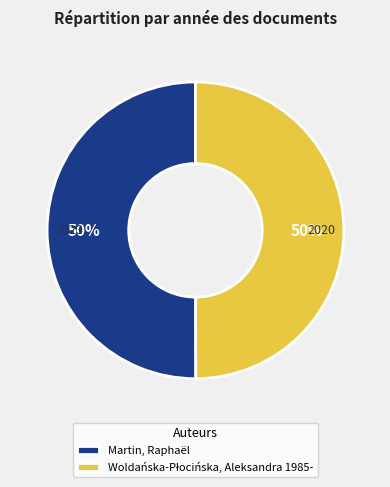

How many slices are in this pie chart?

2